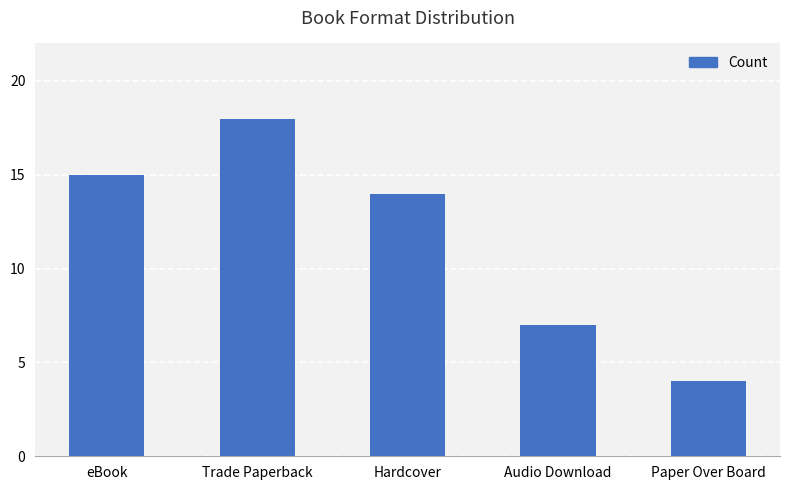

Between Hardcover and eBook, which is larger?

eBook